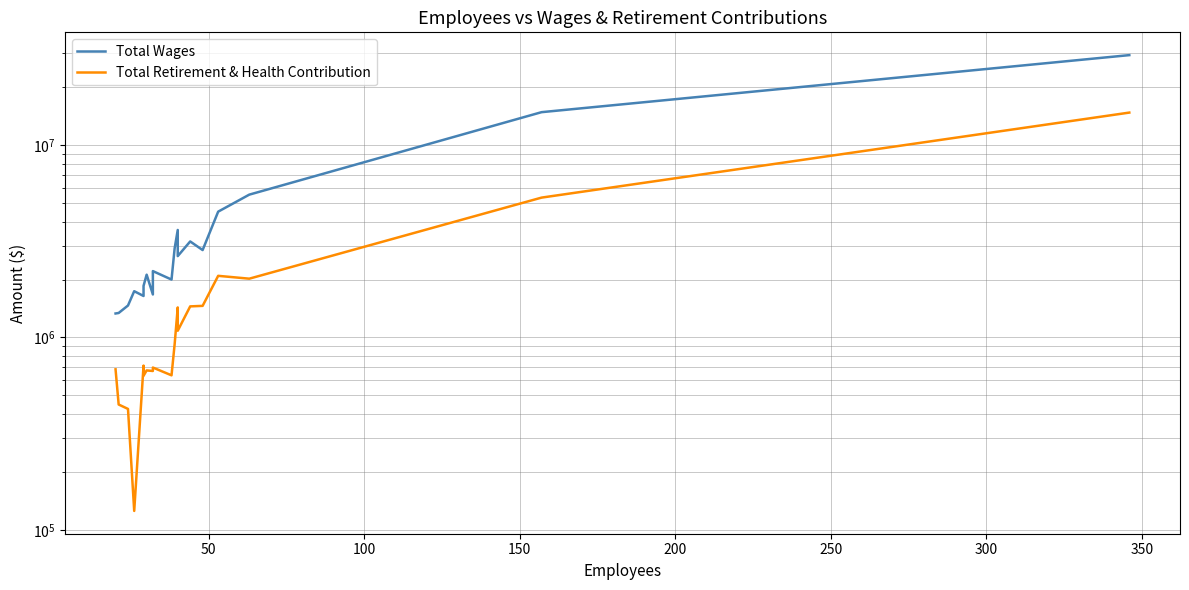

What is the sum of all Total Retirement & Health Contribution values?

36271215